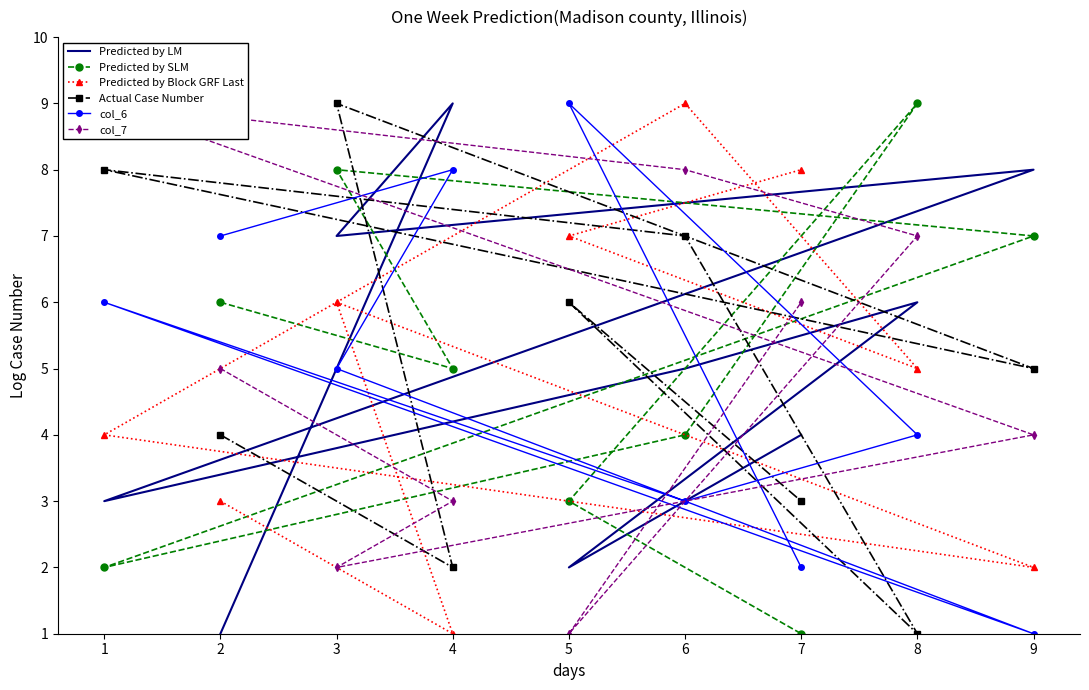

What is the minimum value shown in the chart?

1